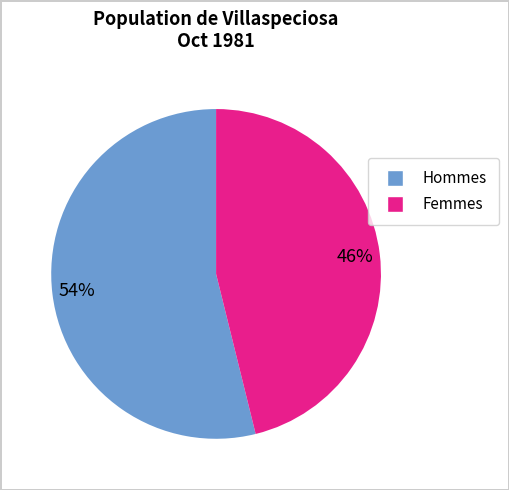

To the nearest percent, what is the average slice percentage?

50%